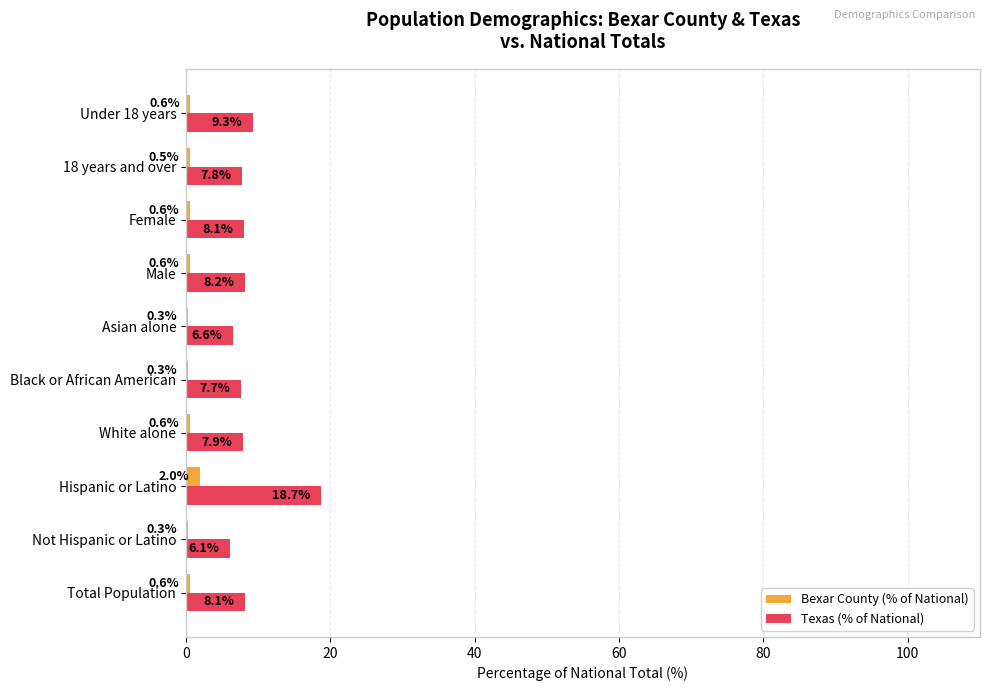

Between Male and Female, which series saw the biggest shift?

Texas (% of National)